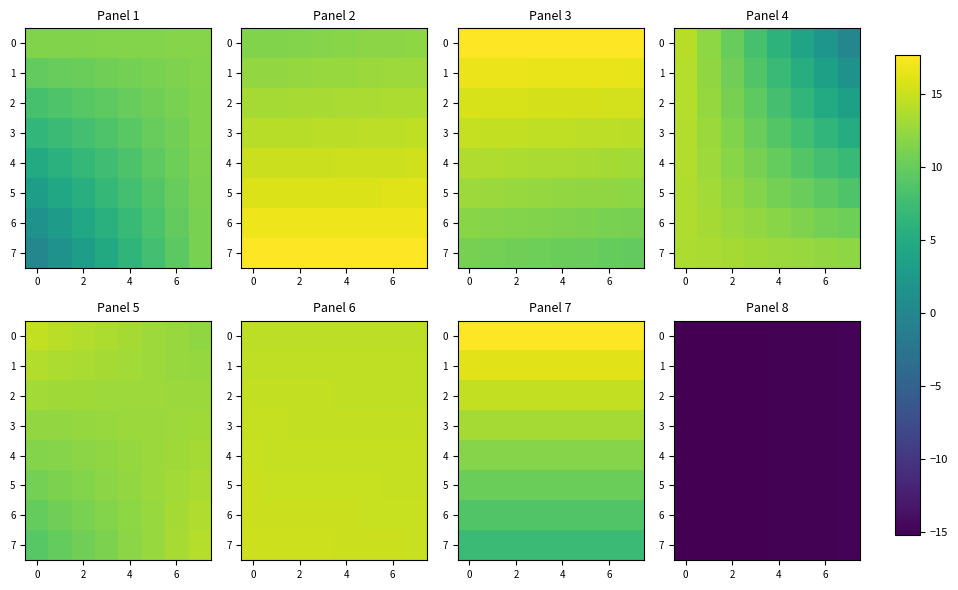

What is the difference between the maximum and second lowest values in the 1 series?

0.2